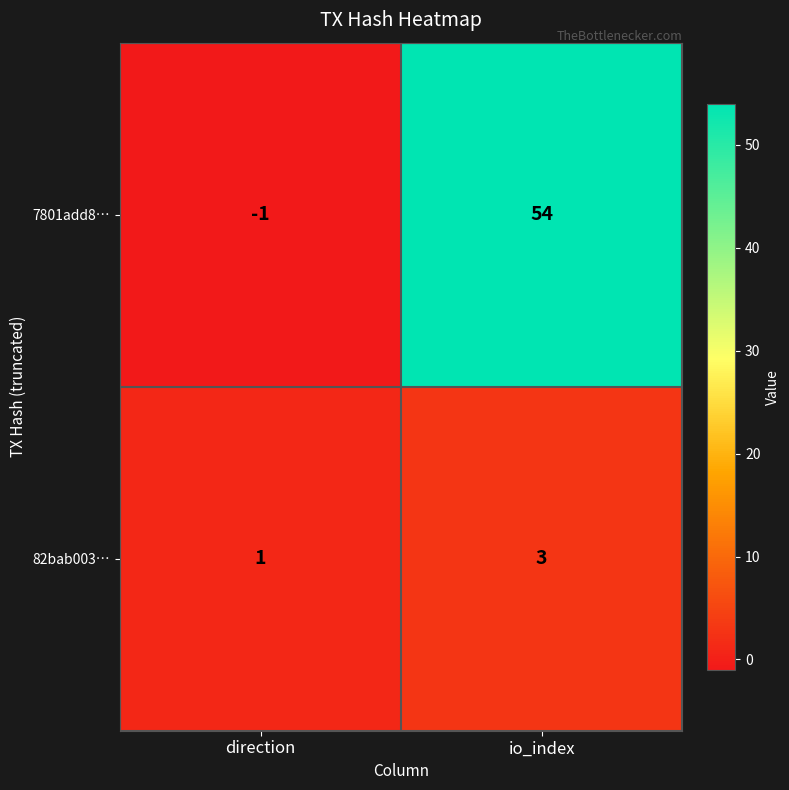

Rank the series by their maximum value, from highest to lowest.

7801add8…, 82bab003…